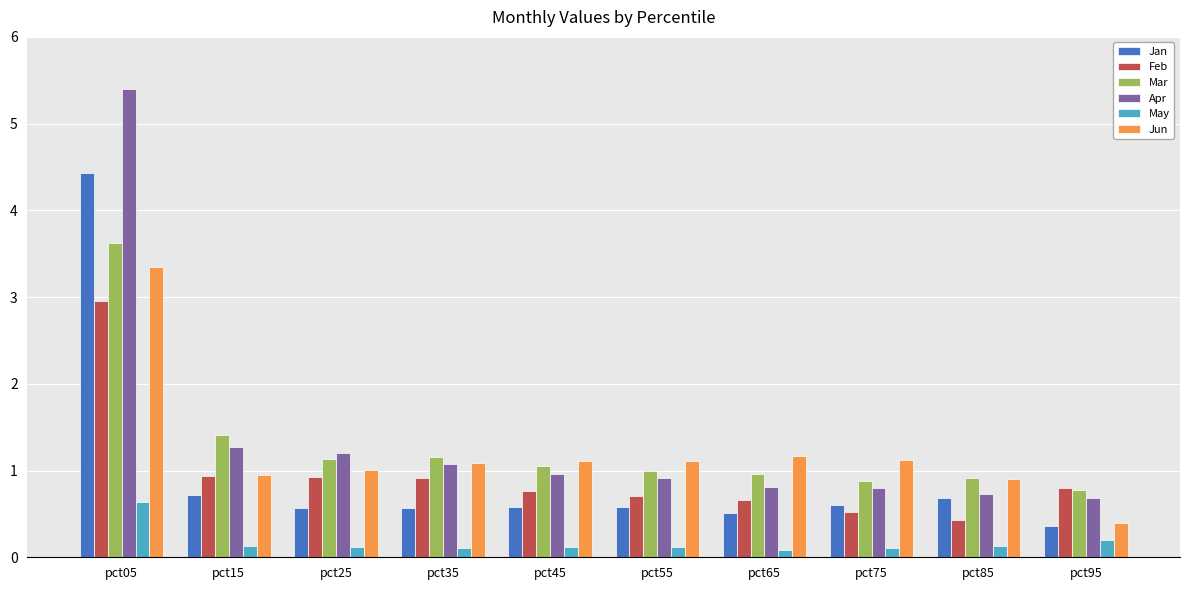

Reading left to right, transcribe all the data shown in this chart.

Jan: 4.4	0.7	0.6	0.6	0.6	0.6	0.5	0.6	0.7	0.4
Feb: 3.0	0.9	0.9	0.9	0.8	0.7	0.7	0.5	0.4	0.8
Mar: 3.6	1.4	1.1	1.2	1.0	1.0	1.0	0.9	0.9	0.8
Apr: 5.4	1.3	1.2	1.1	1.0	0.9	0.8	0.8	0.7	0.7
May: 0.6	0.1	0.1	0.1	0.1	0.1	0.1	0.1	0.1	0.2
Jun: 3.3	1.0	1.0	1.1	1.1	1.1	1.2	1.1	0.9	0.4